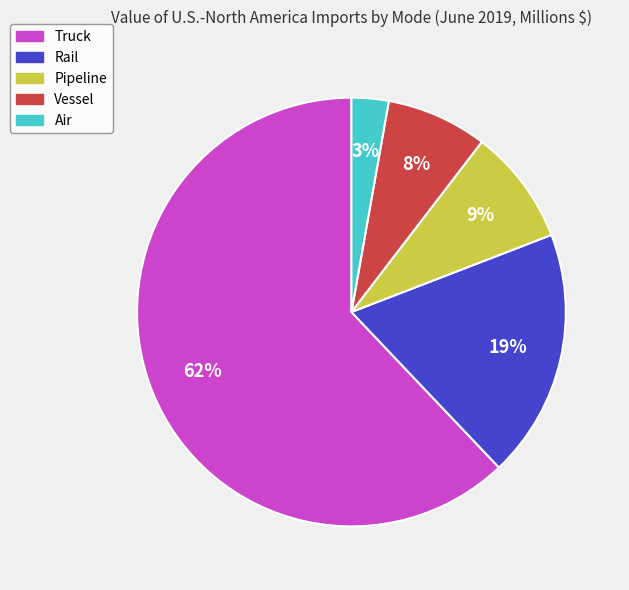

Rank the categories by value from highest to lowest.

Truck, Rail, Pipeline, Vessel, Air